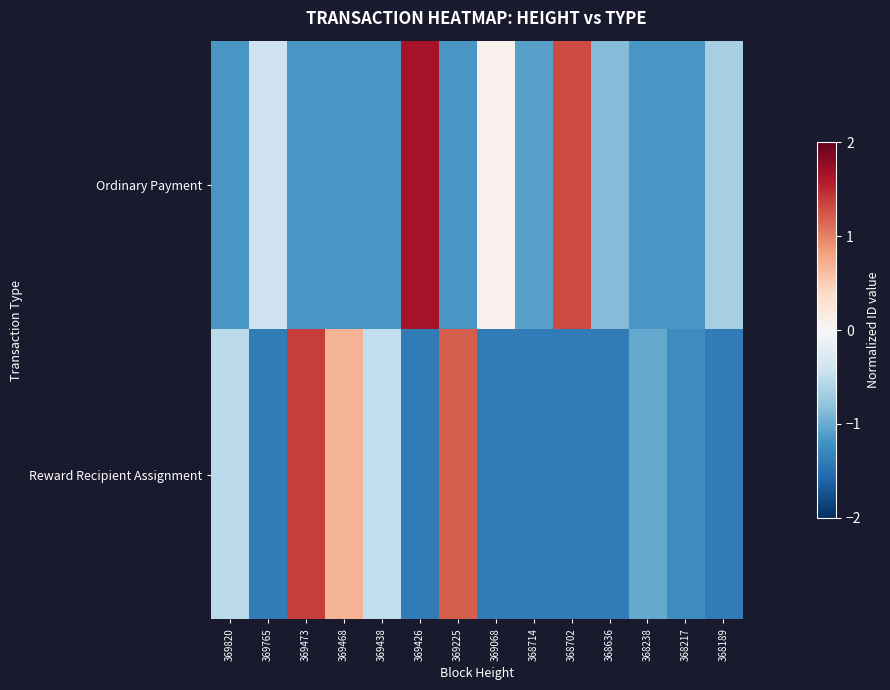

At how many categories does at least one series exceed 0?

6